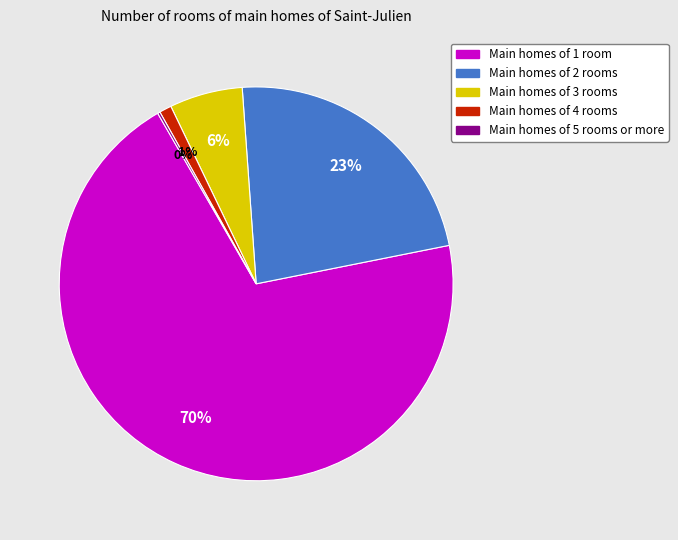

To the nearest percent, what portion does Main homes of 1 room represent?

70%